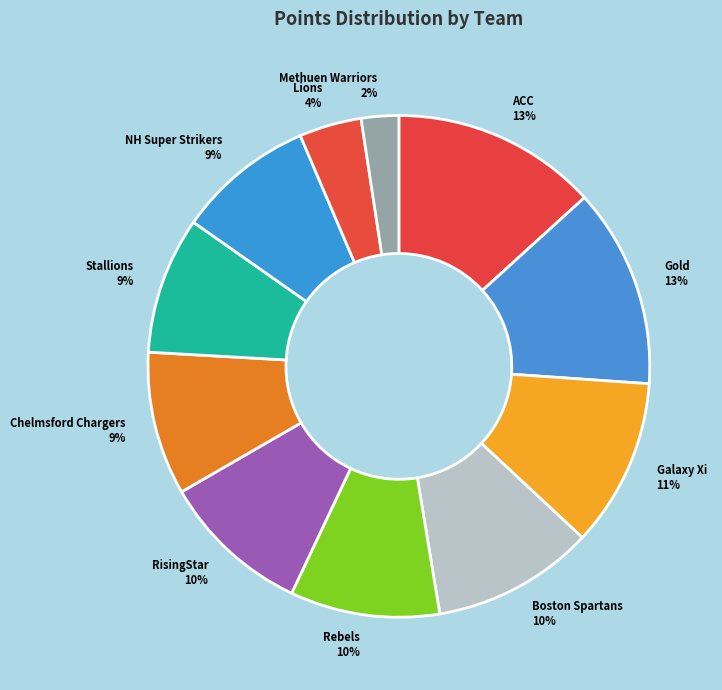

Is there any slice that represents more than half of the pie?

No